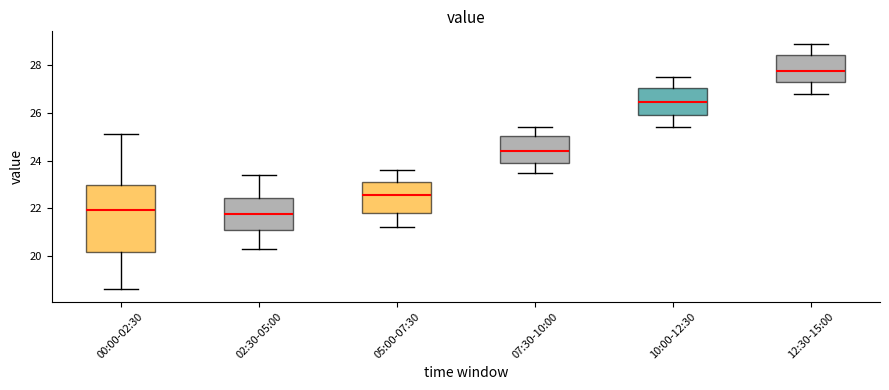

Which box has the highest median line?

12:30-15:00